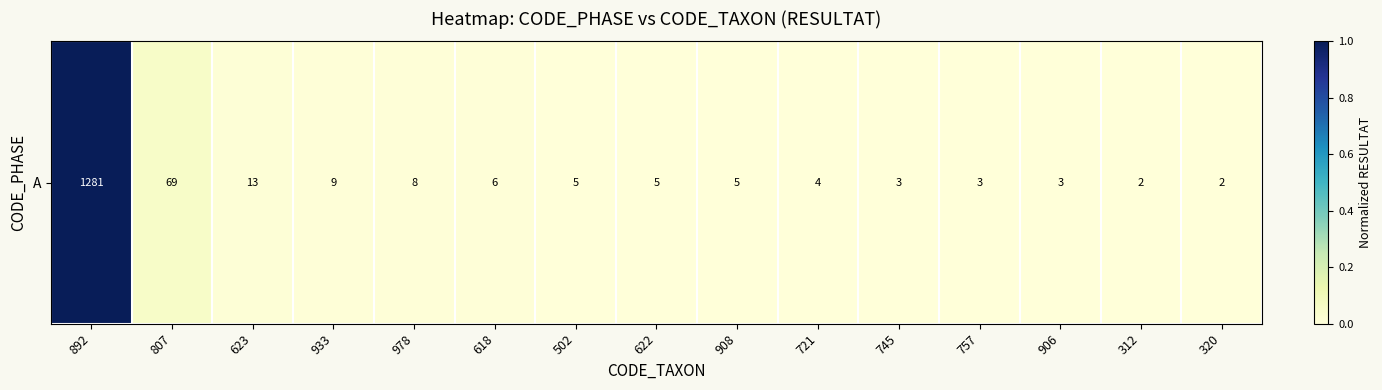

Is it true that the value at 320 is 0.0?

True